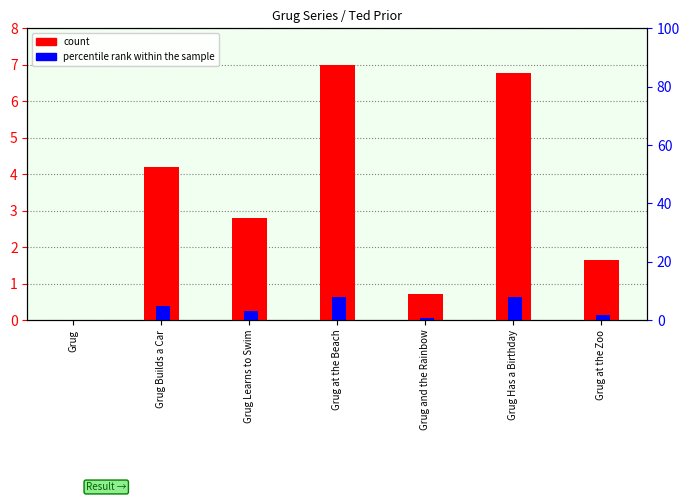

Read the percentile rank within the sample value at Grug and the Rainbow.

0.8